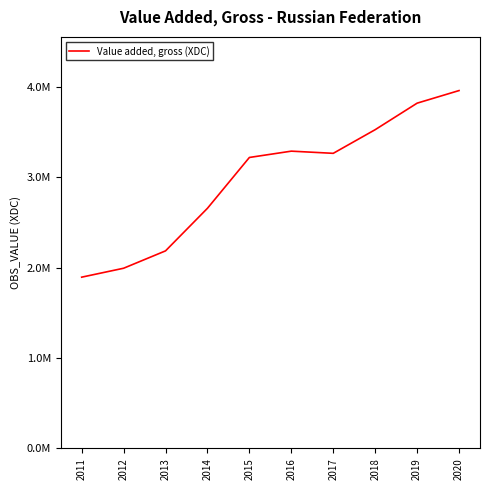

Does the chart have visible grid lines?

No